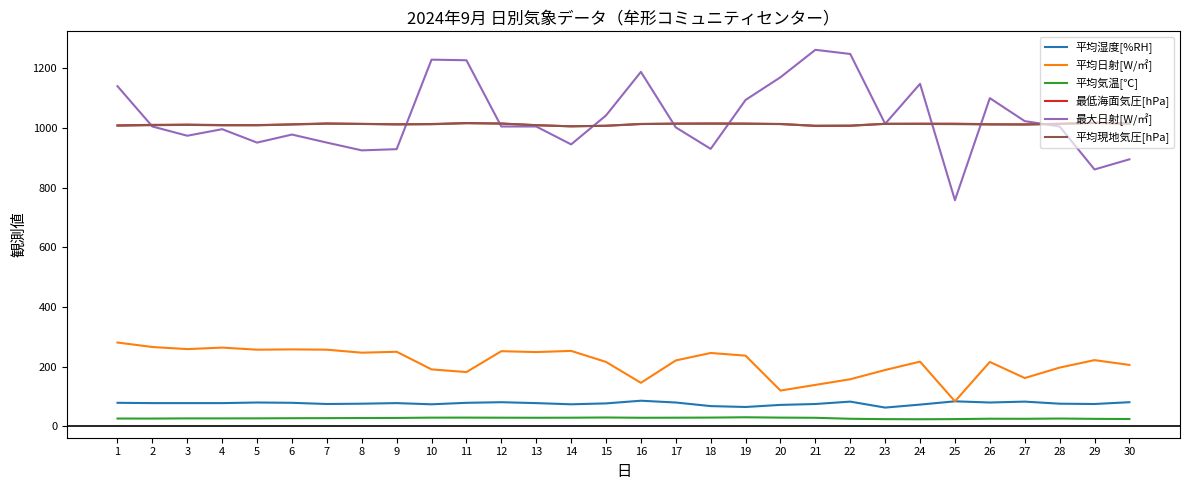

What is the sum of all 平均日射[W/㎡] values?

6442.0